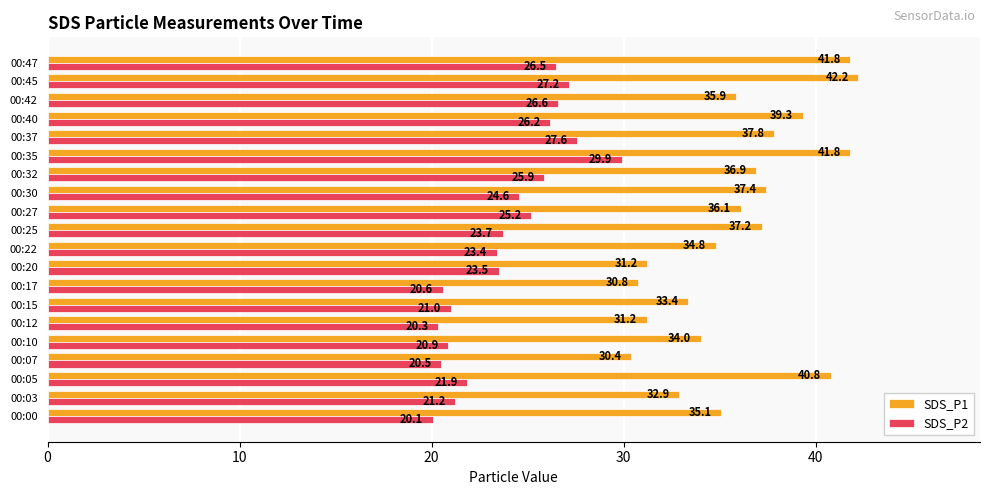

At which category is the sum across all series the highest?

00:35